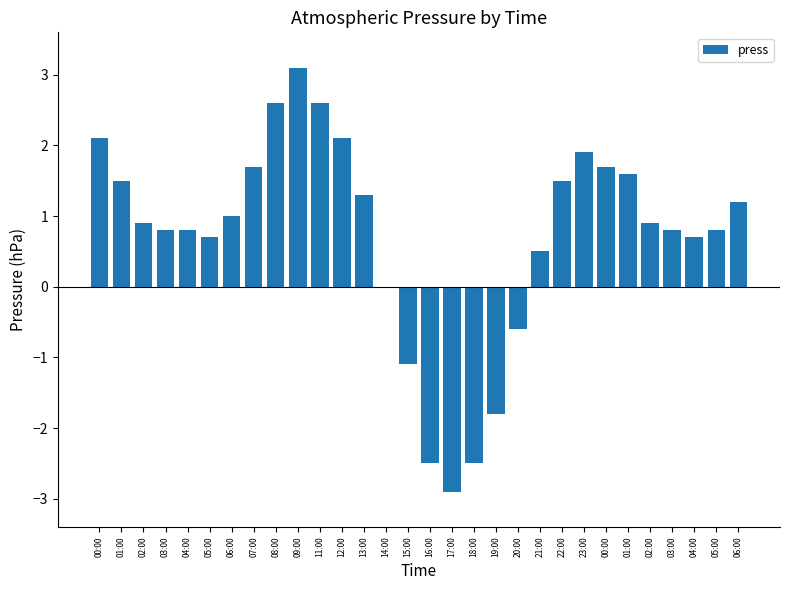

What is the difference between the maximum and minimum values?

6.0